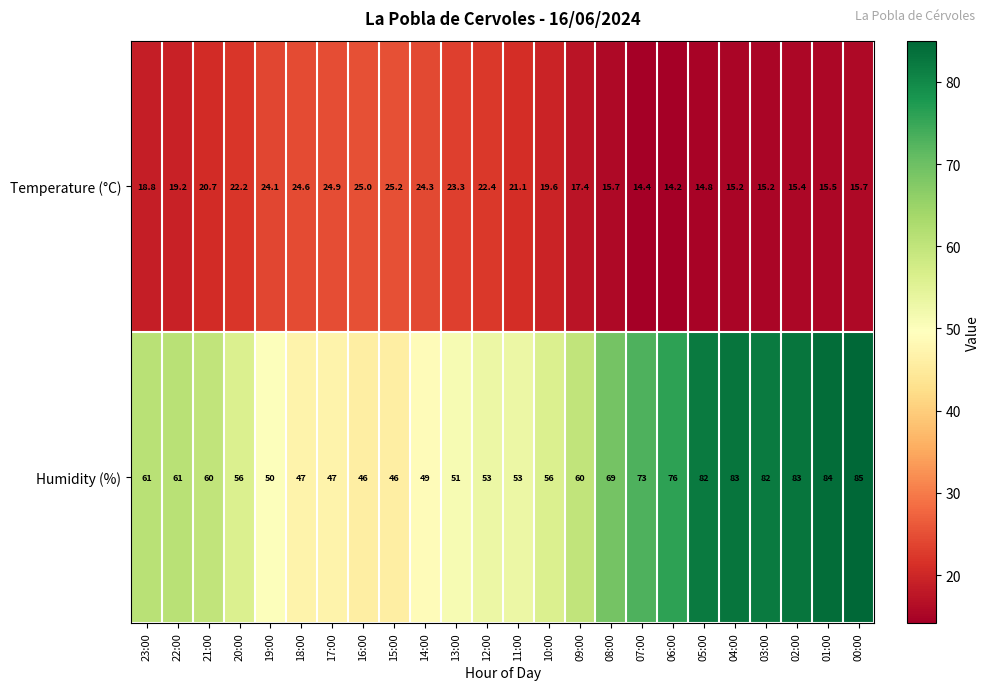

Which series has the largest total across all categories?

Humidity (%)